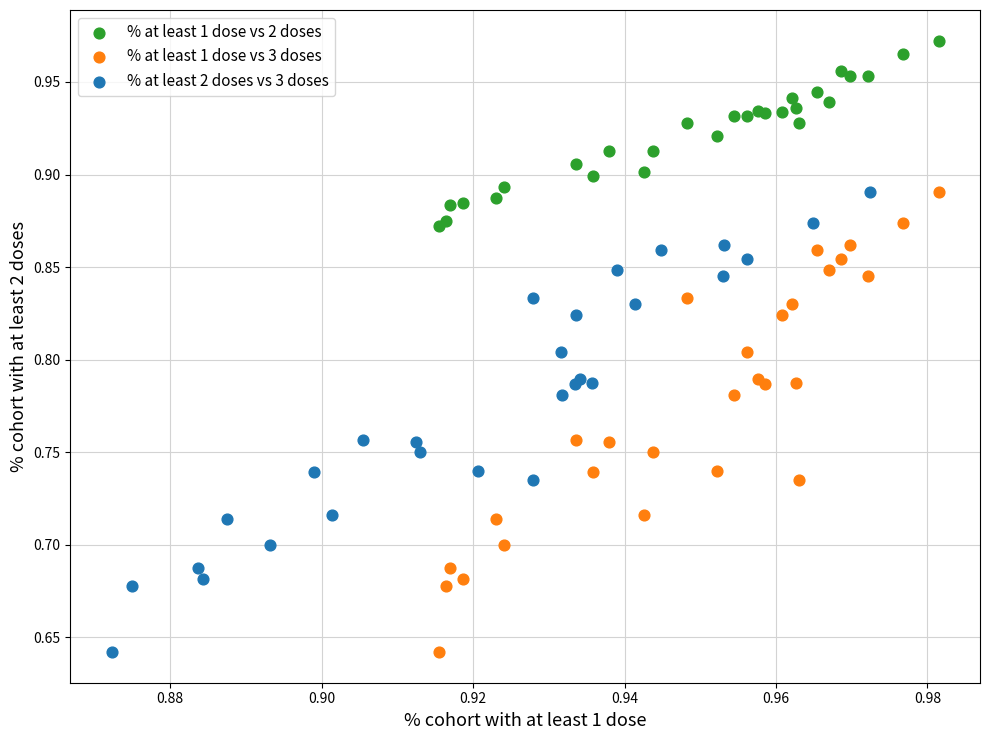

Which series reaches the maximum Y coordinate?

% at least 1 dose vs 2 doses